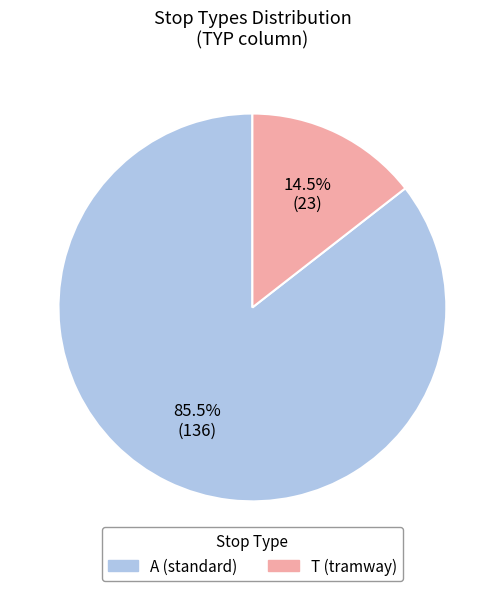

What is the majority slice?

A